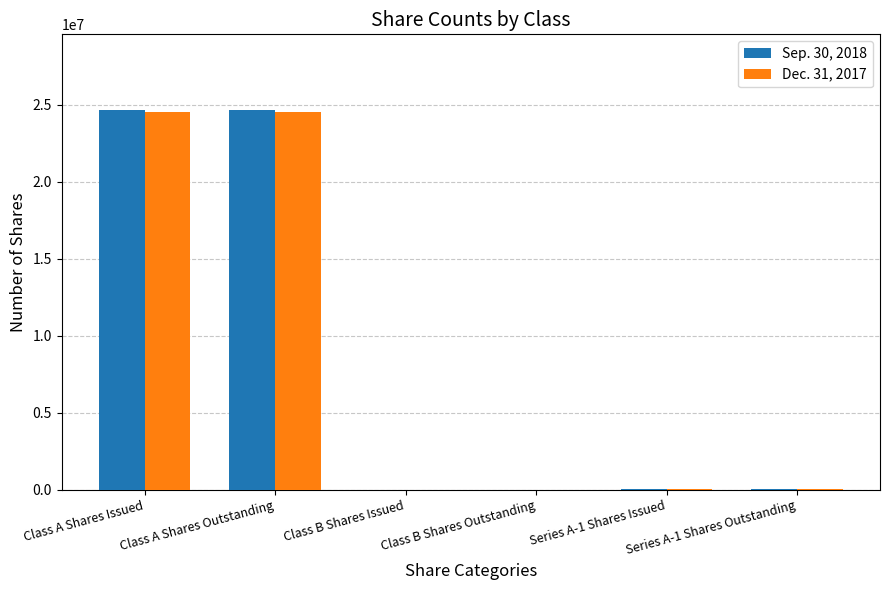

What is the greatest value displayed?

24637127